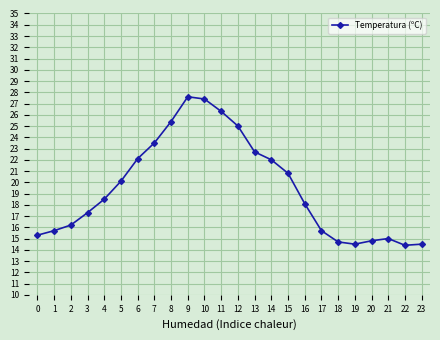

How many lines are shown in the chart?

1